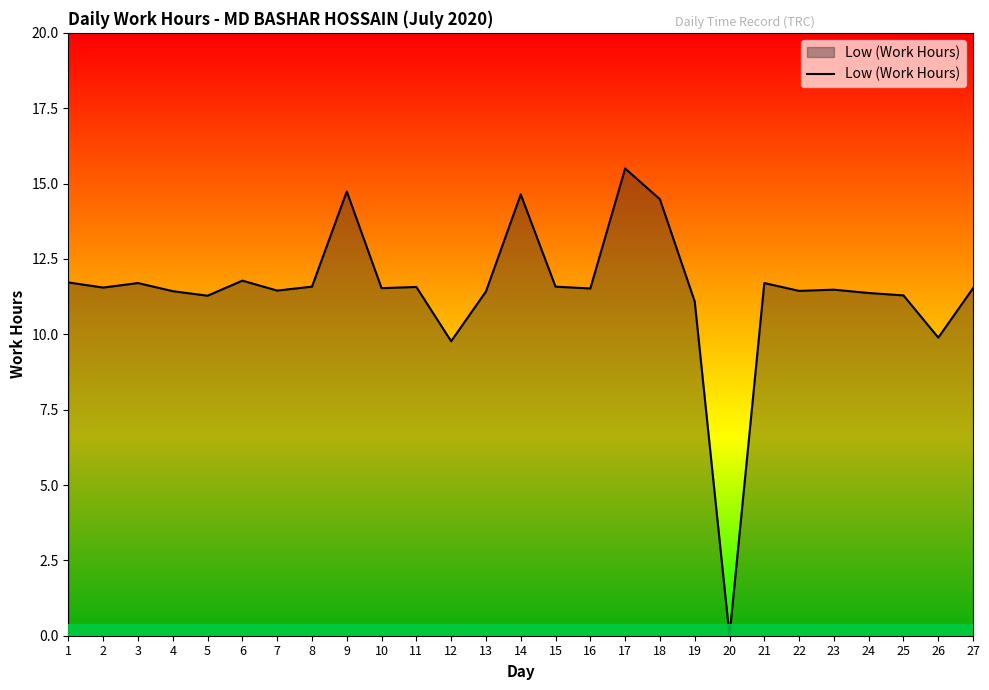

What is the greatest value displayed?

15.5